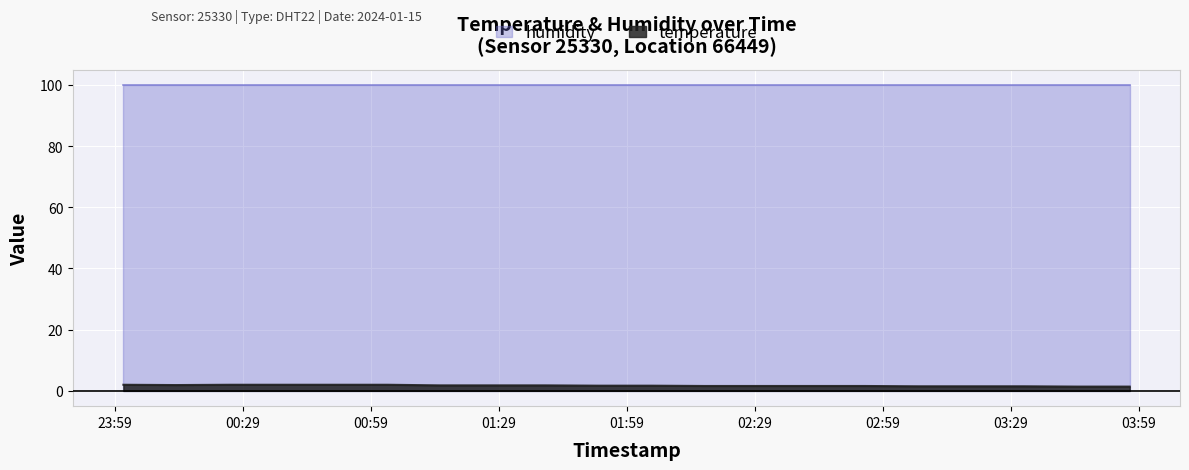

Does the chart display data point markers on the line(s)?

No